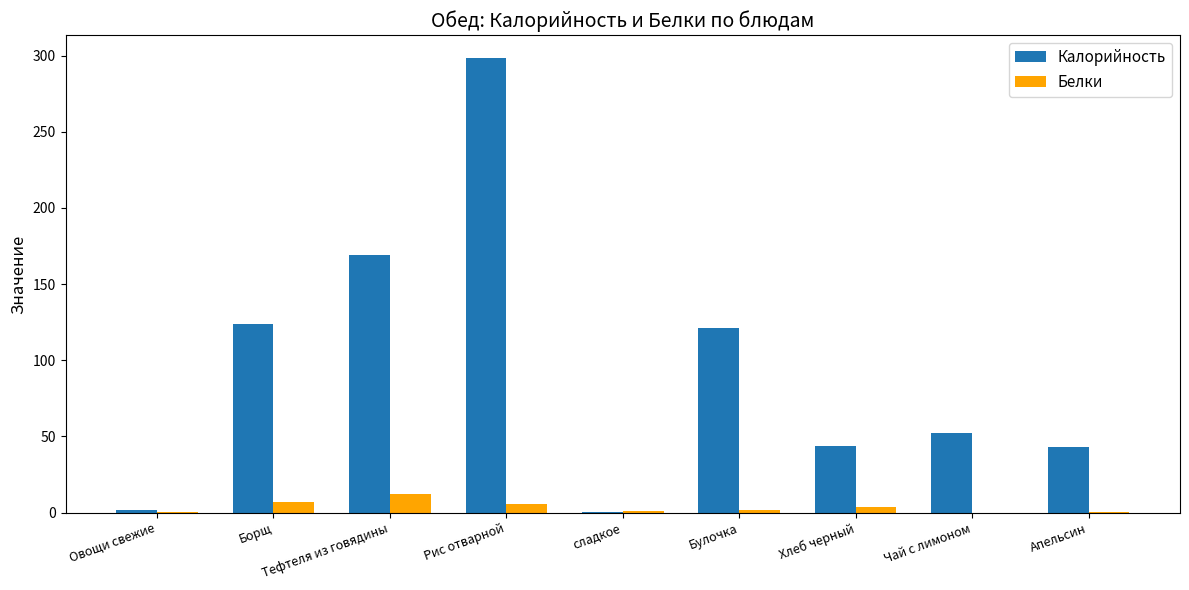

What is the difference between the Калорийность values at Овощи свежие and Борщ?

122.2